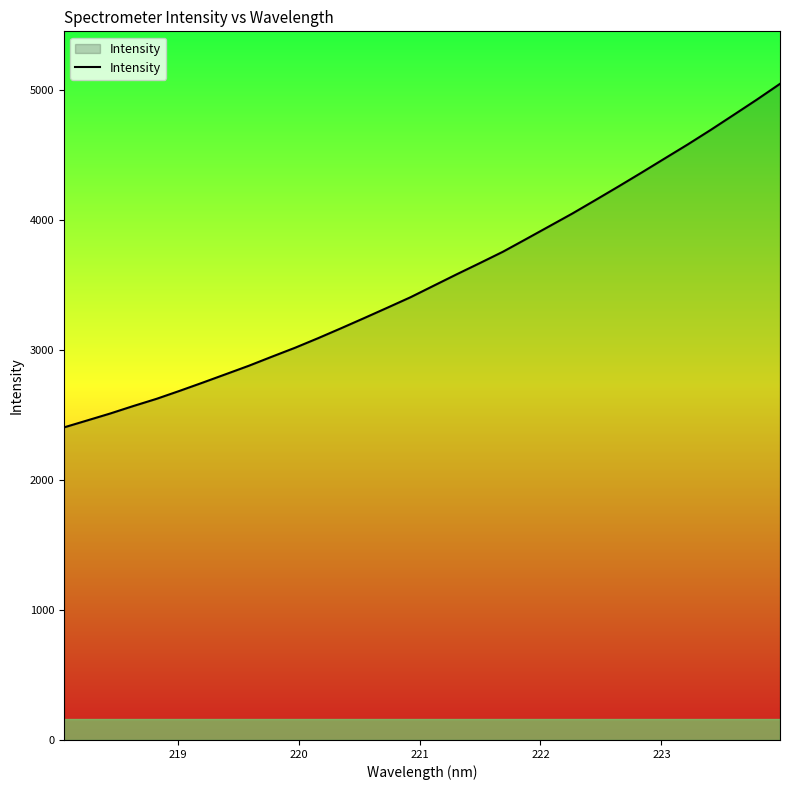

What is the smallest value displayed?

2404.9